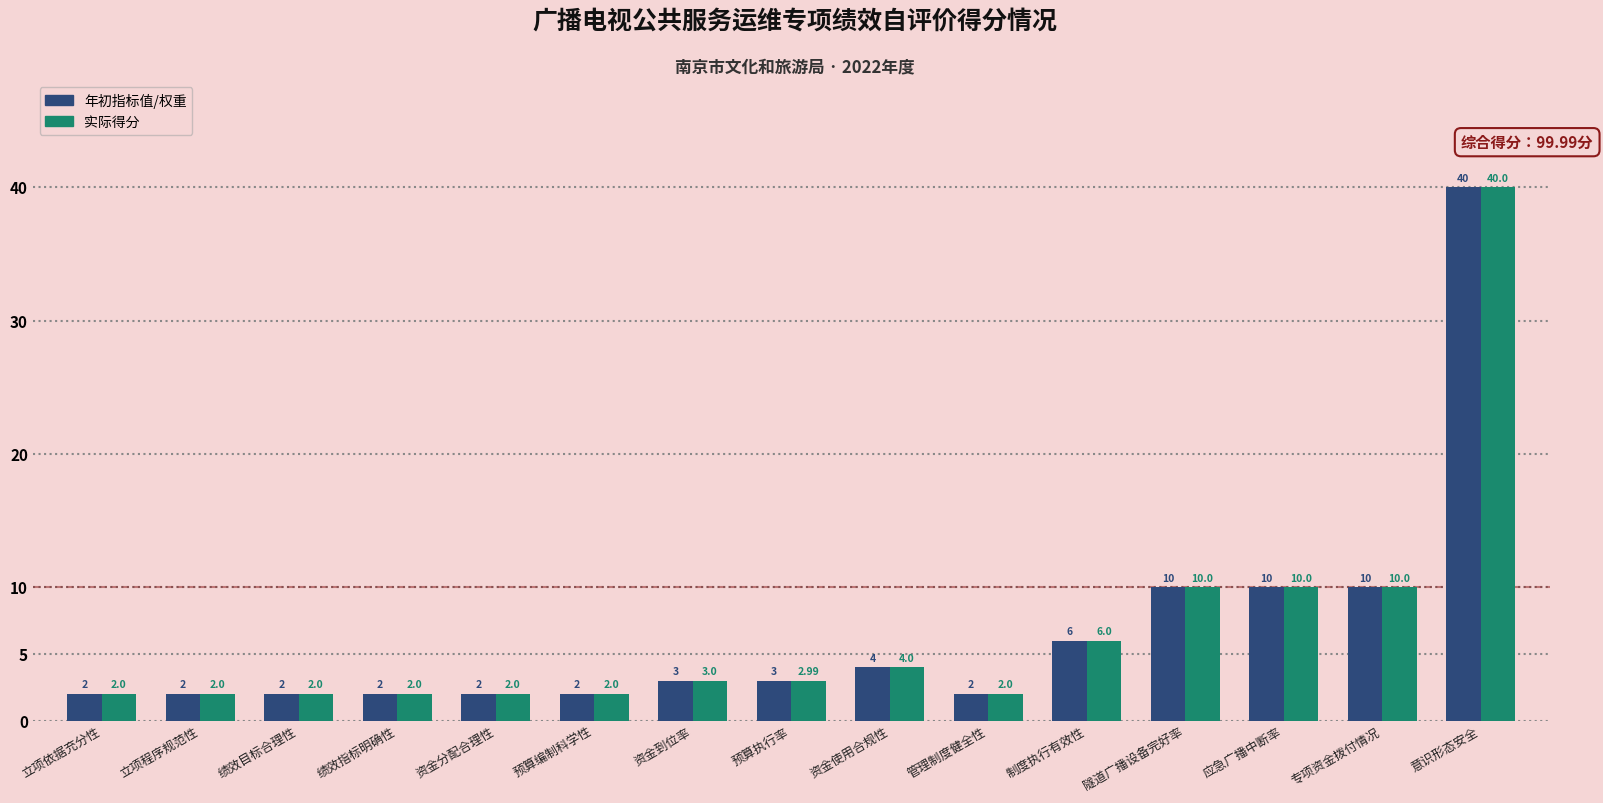

What is the label of the 8th bar from the left?

预算执行率